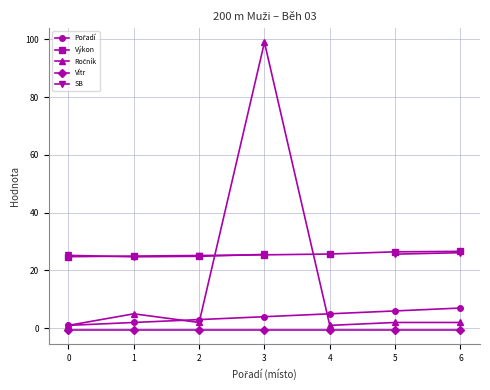

How many values in the Ročník series exceed 2?

2